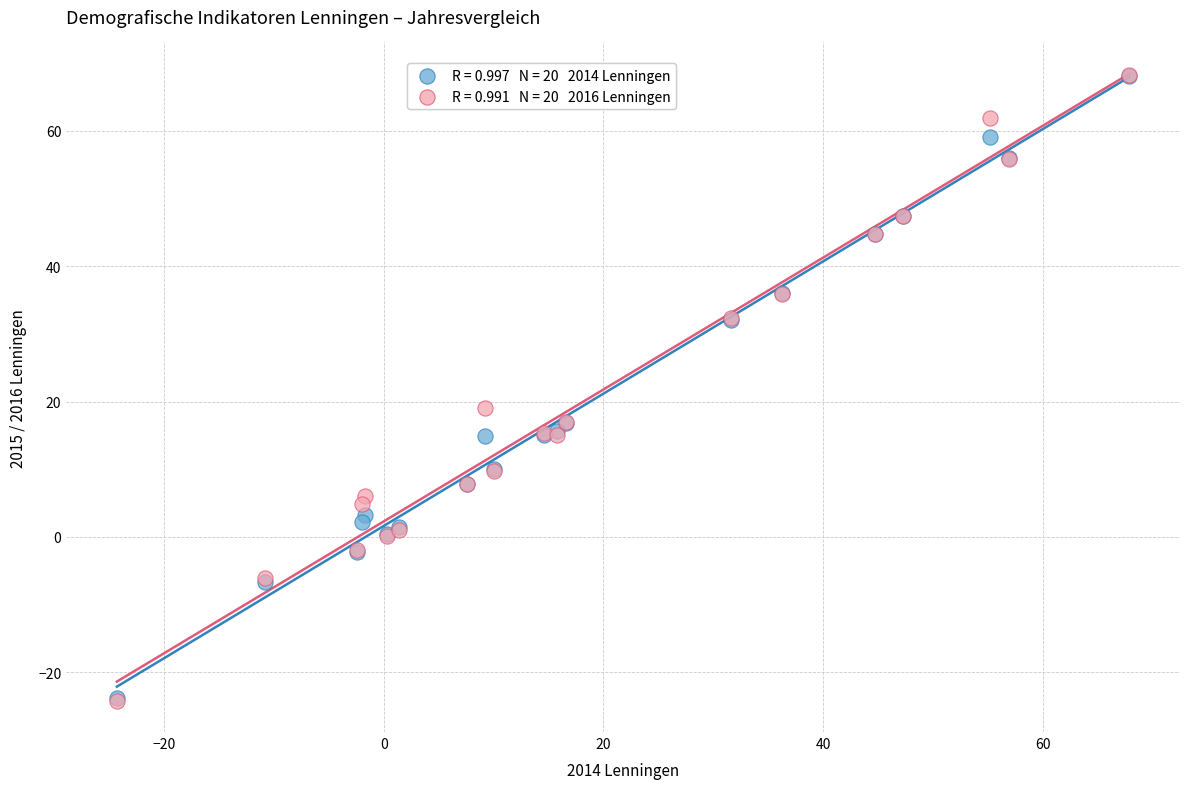

Across all series, what Y value is closest to 22?

19.1